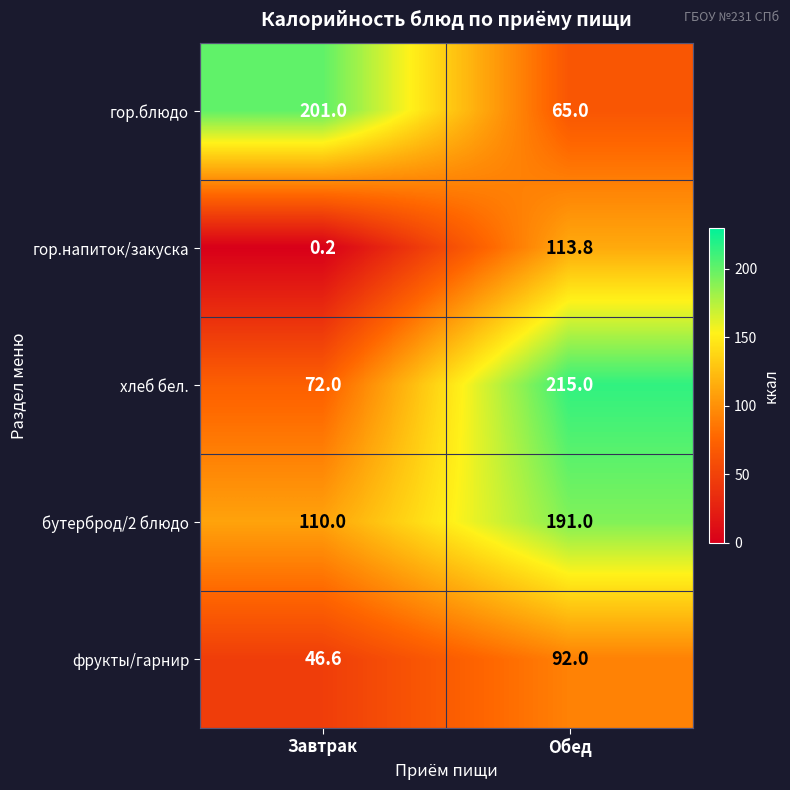

What is the difference between the highest and lowest values at Обед?

150.0